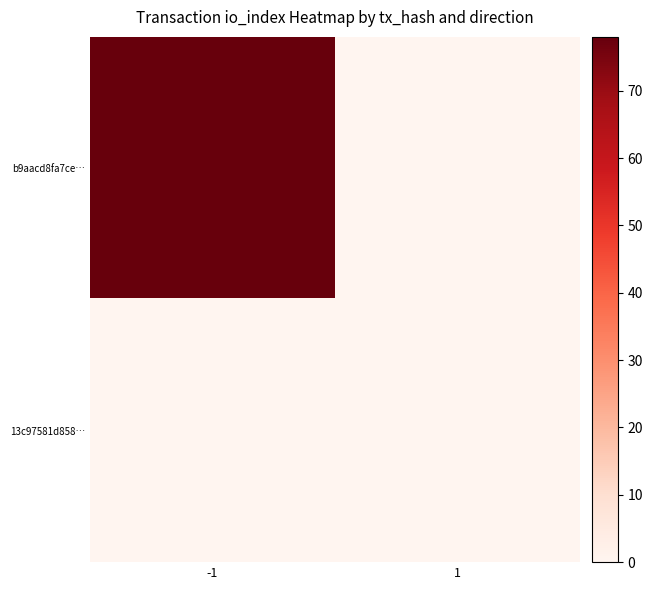

Which series has the largest range (max minus min)?

b9aacd8fa7ce…